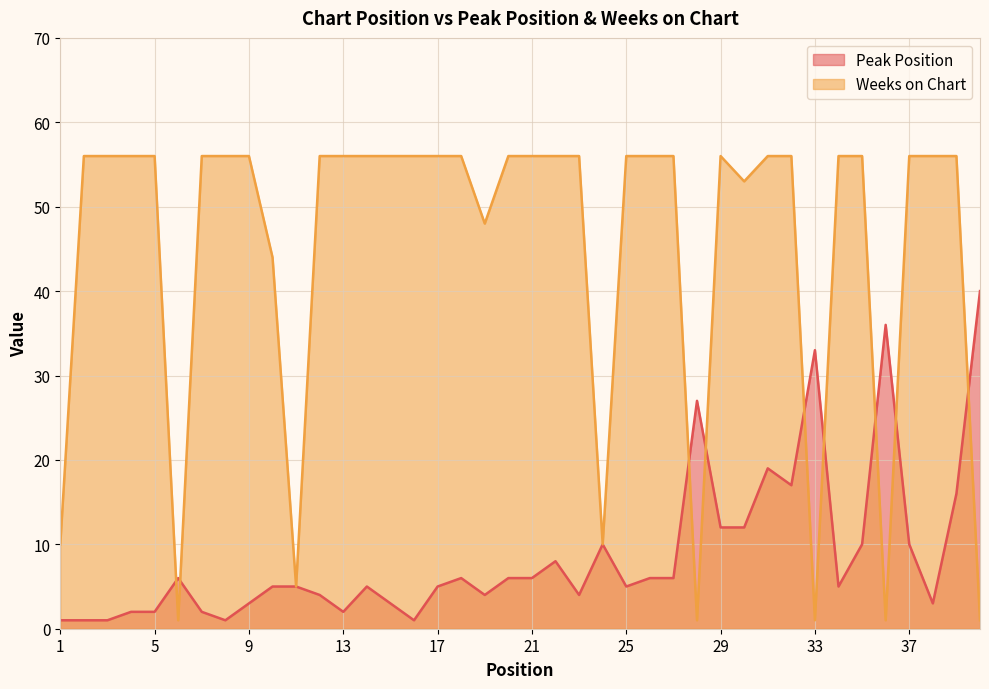

The value of Weeks on Chart at 21 is 18. True or false?

False